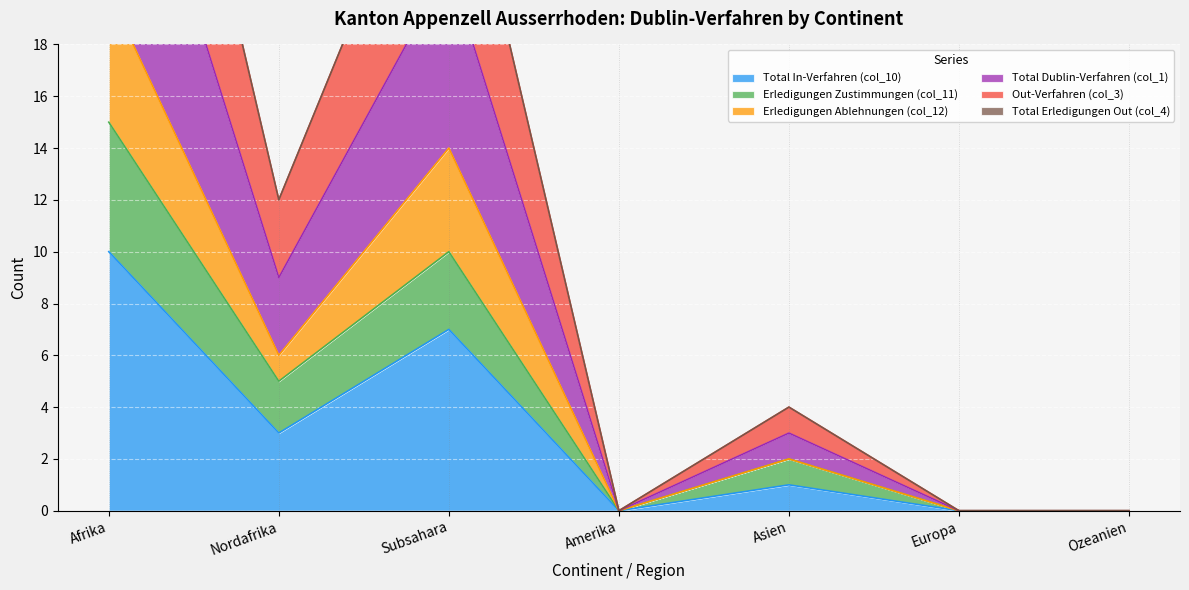

The Total In-Verfahren (col_10) series shows -6 at Ozeanien. True or false?

False